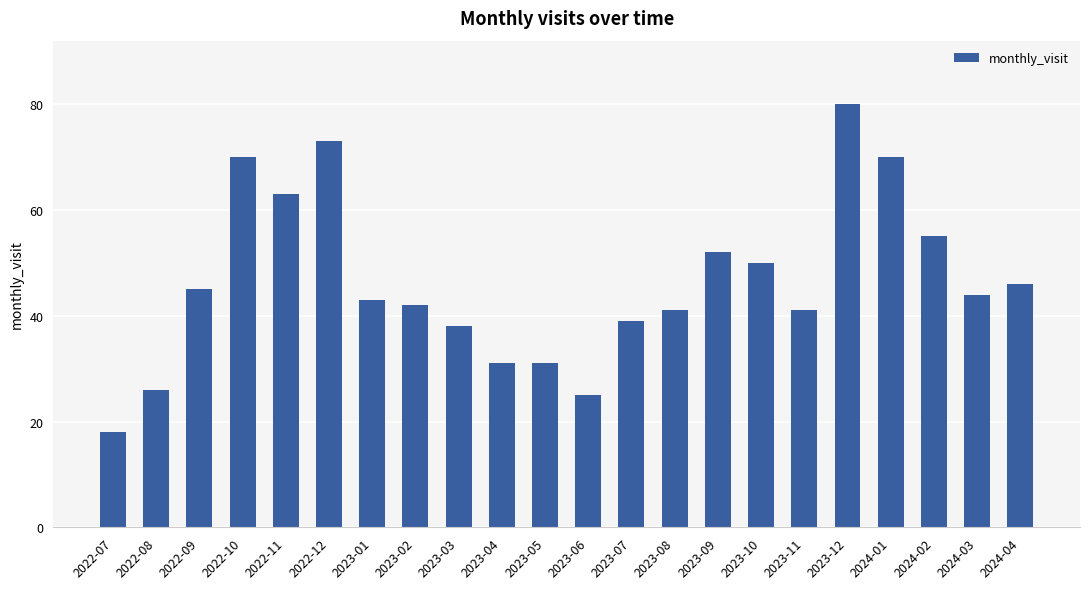

What is the change in value from 2022-10 to 2022-11?

-7